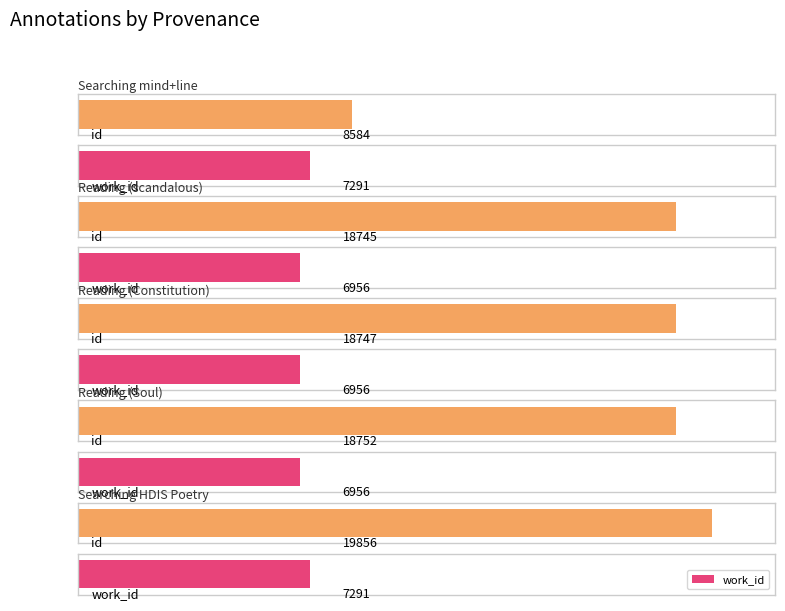

What is the sum of all work_id values?

35450